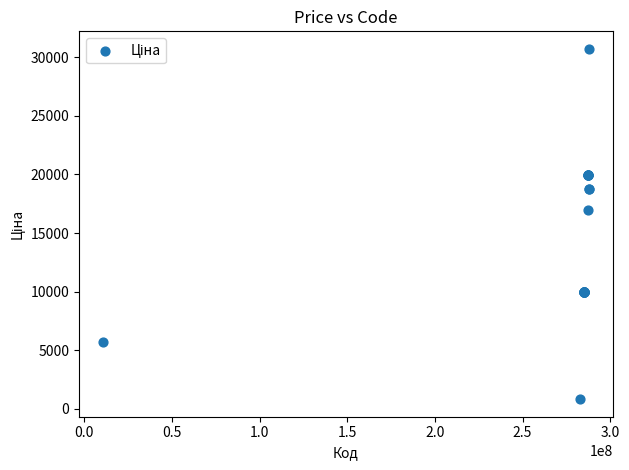

What Y value in the scatter plot is closest to 15767?

16976.3